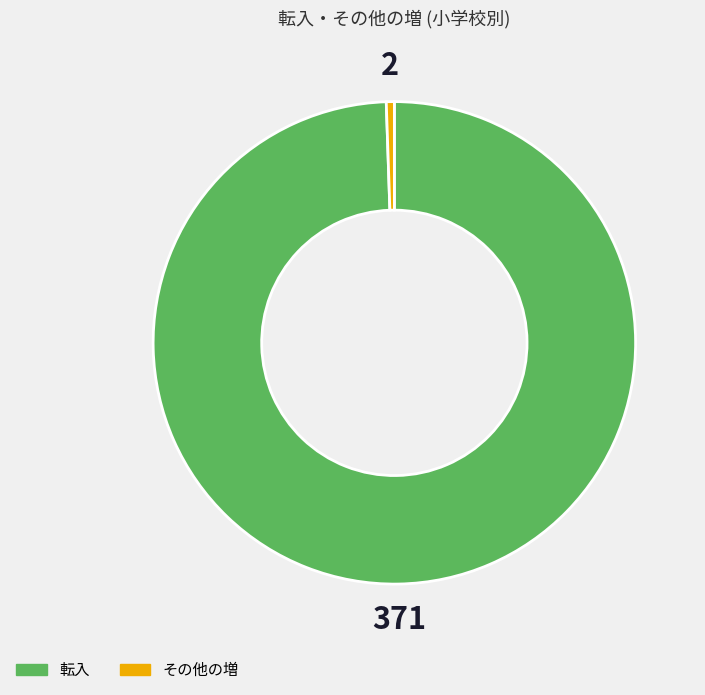

Combined, do 転入 and その他の増 account for over 50%?

Yes